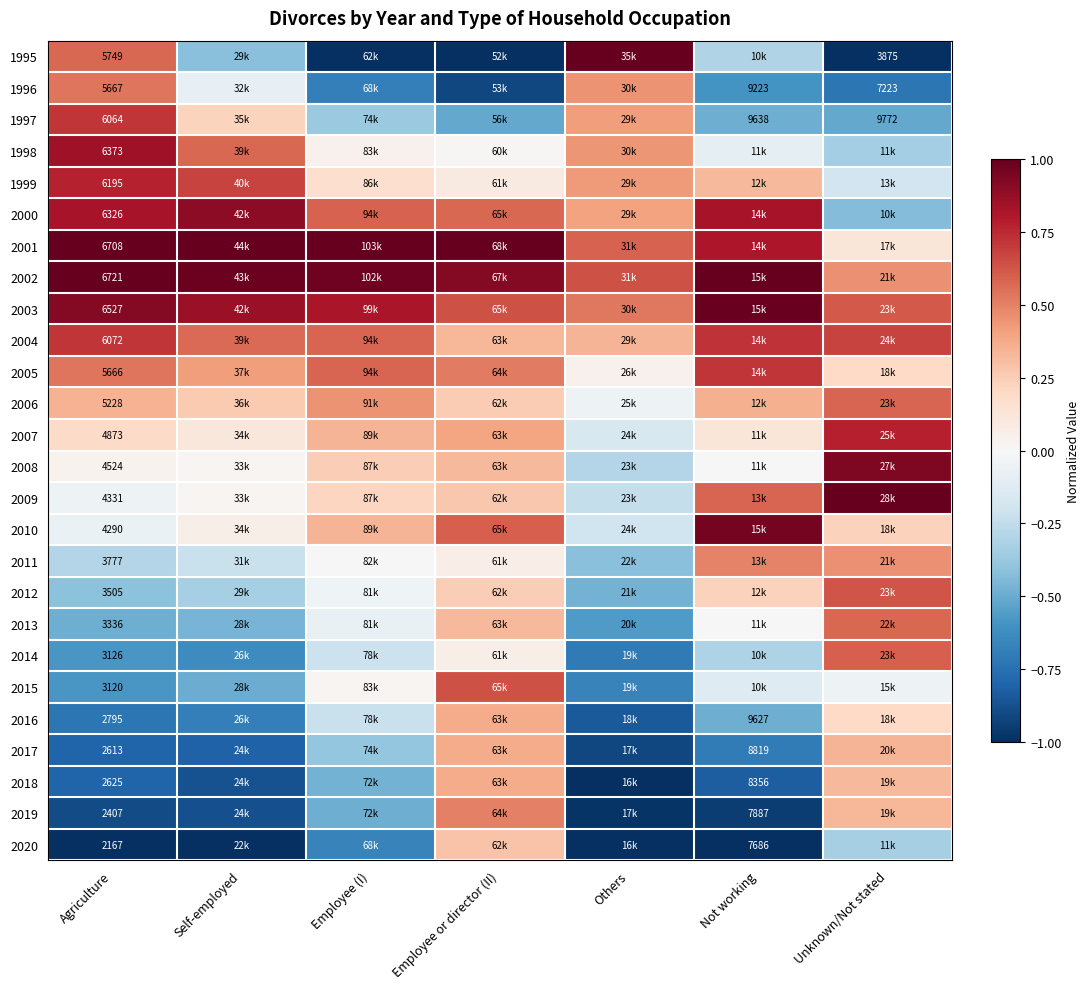

Is the value of 2003 at Agriculture greater than the value of 2019 at Not working?

No